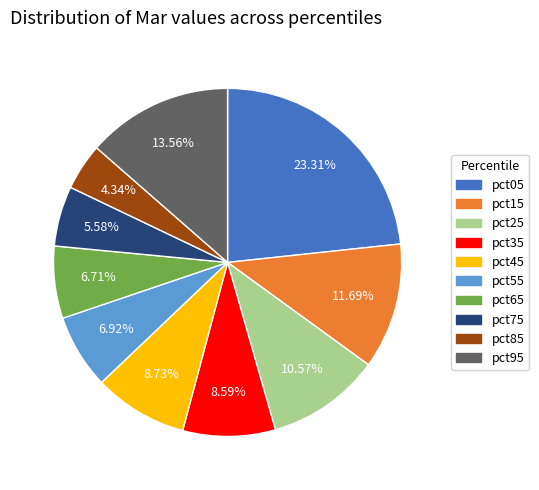

Which category has the smallest portion of the pie?

pct85